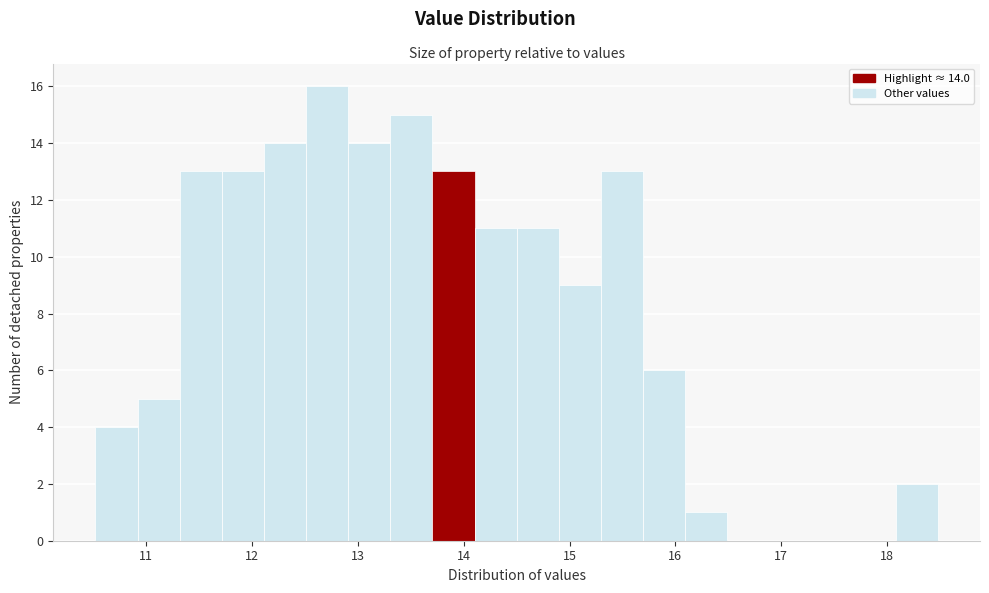

Read against the x-axis, roughly where is the centre of the tallest bar?

12.7